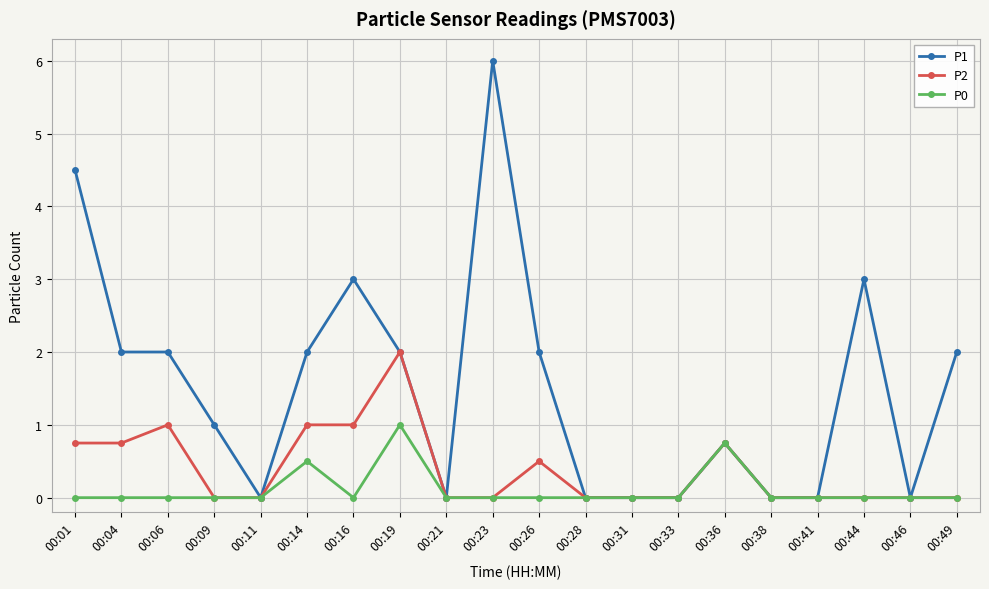

Does the chart display data point markers on the line(s)?

Yes